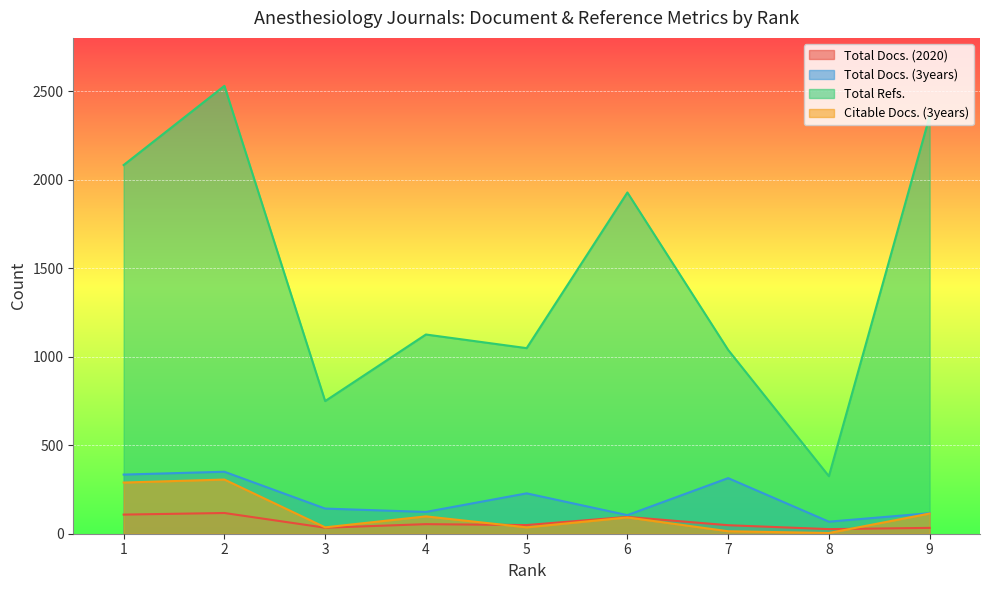

Does the chart display data point markers on the line(s)?

No